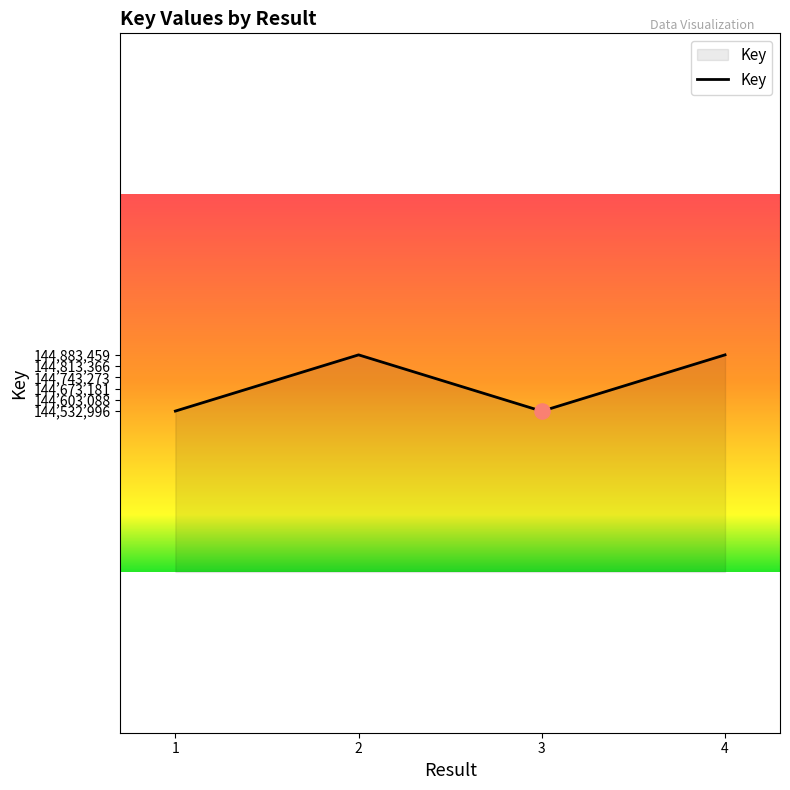

Which has a higher value, 4 or 1?

4